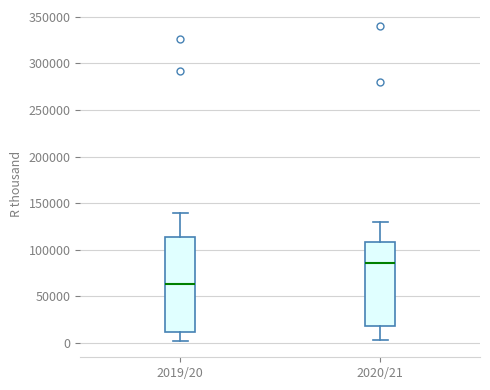

Which box has the highest median line?

2020/21